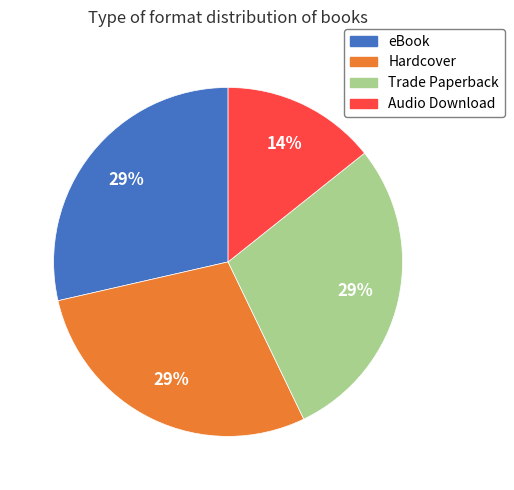

Is it true that Hardcover is 29% of the pie?

True